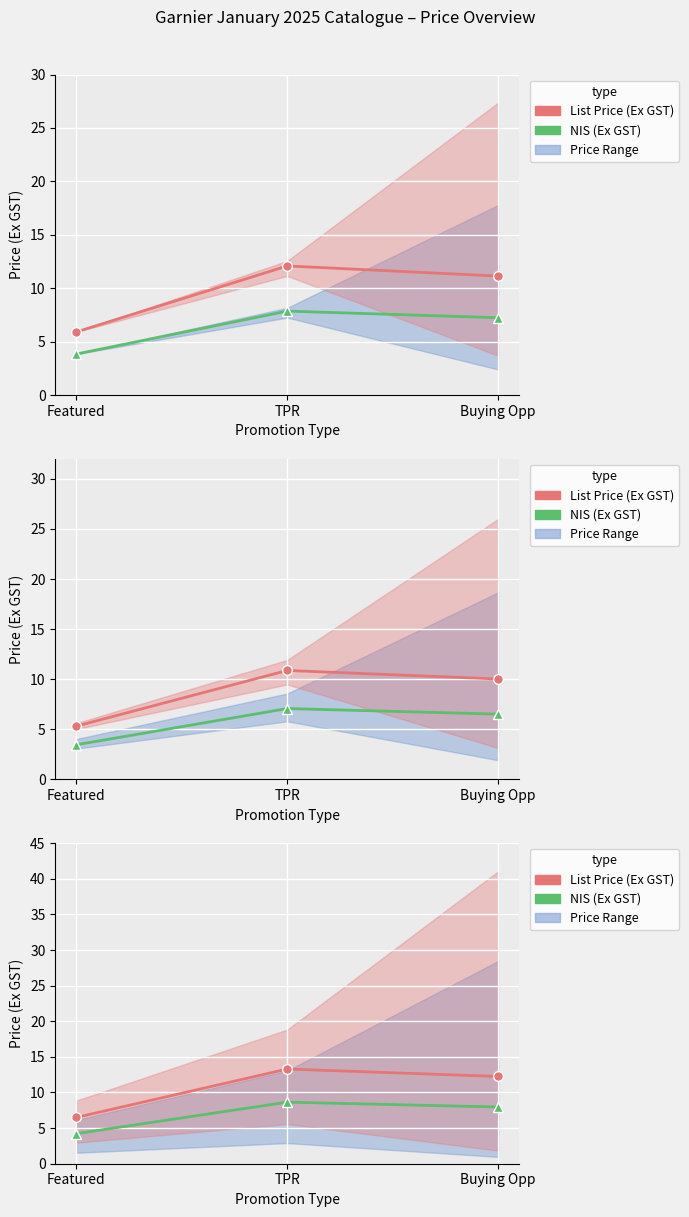

What is the label of the 3rd point from the left?

Buying Opp